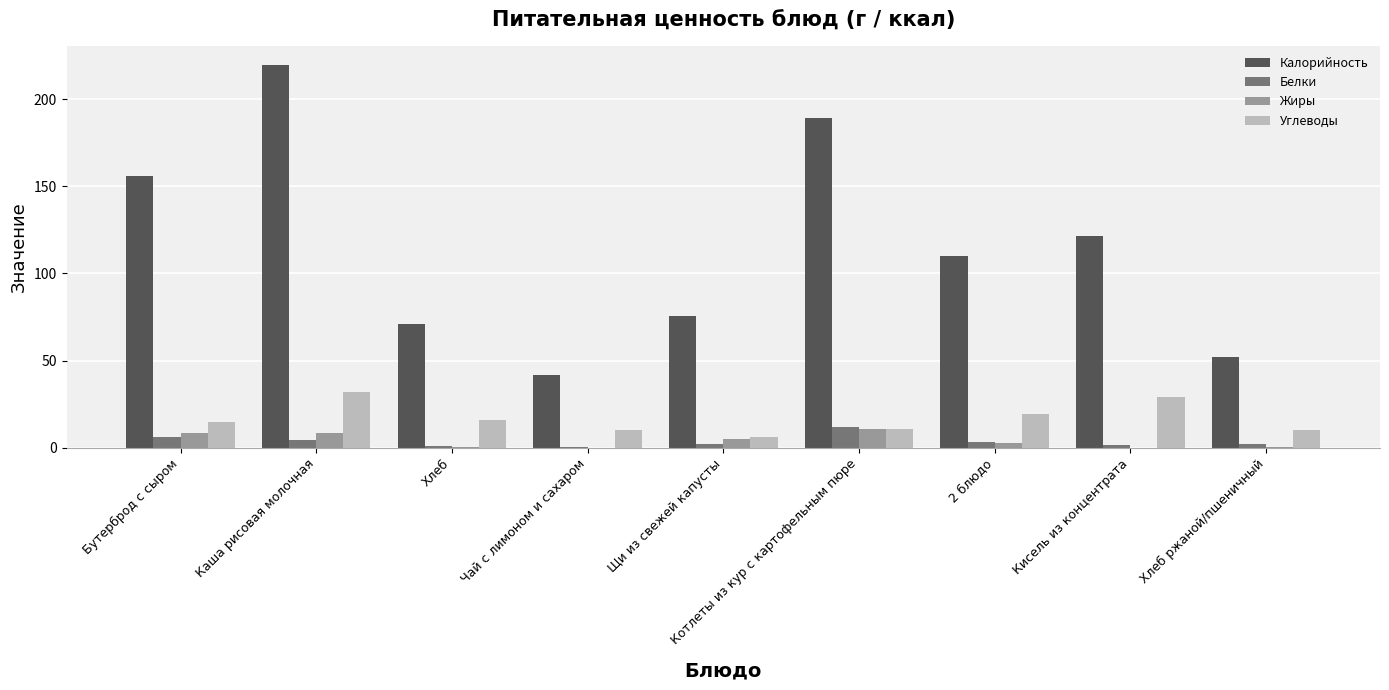

What is the maximum value for Жиры?

10.9